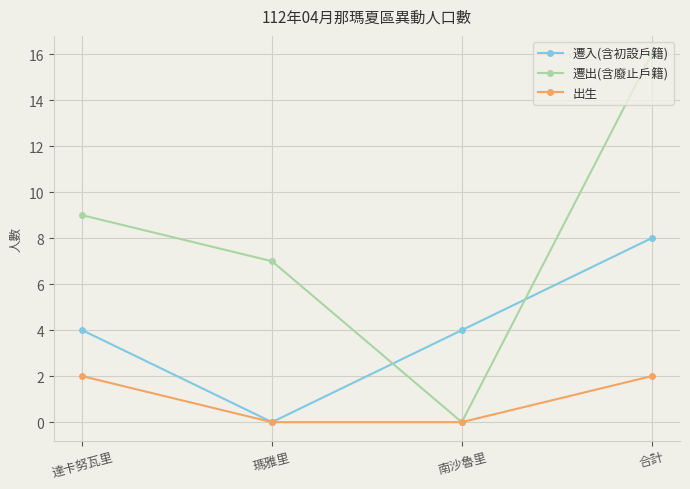

Reading left to right, transcribe all the data shown in this chart.

遷入(含初設戶籍): 達卡努瓦里=4	瑪雅里=0	南沙魯里=4	合計=8
遷出(含廢止戶籍): 達卡努瓦里=9	瑪雅里=7	南沙魯里=0	合計=16
出生: 達卡努瓦里=2	瑪雅里=0	南沙魯里=0	合計=2